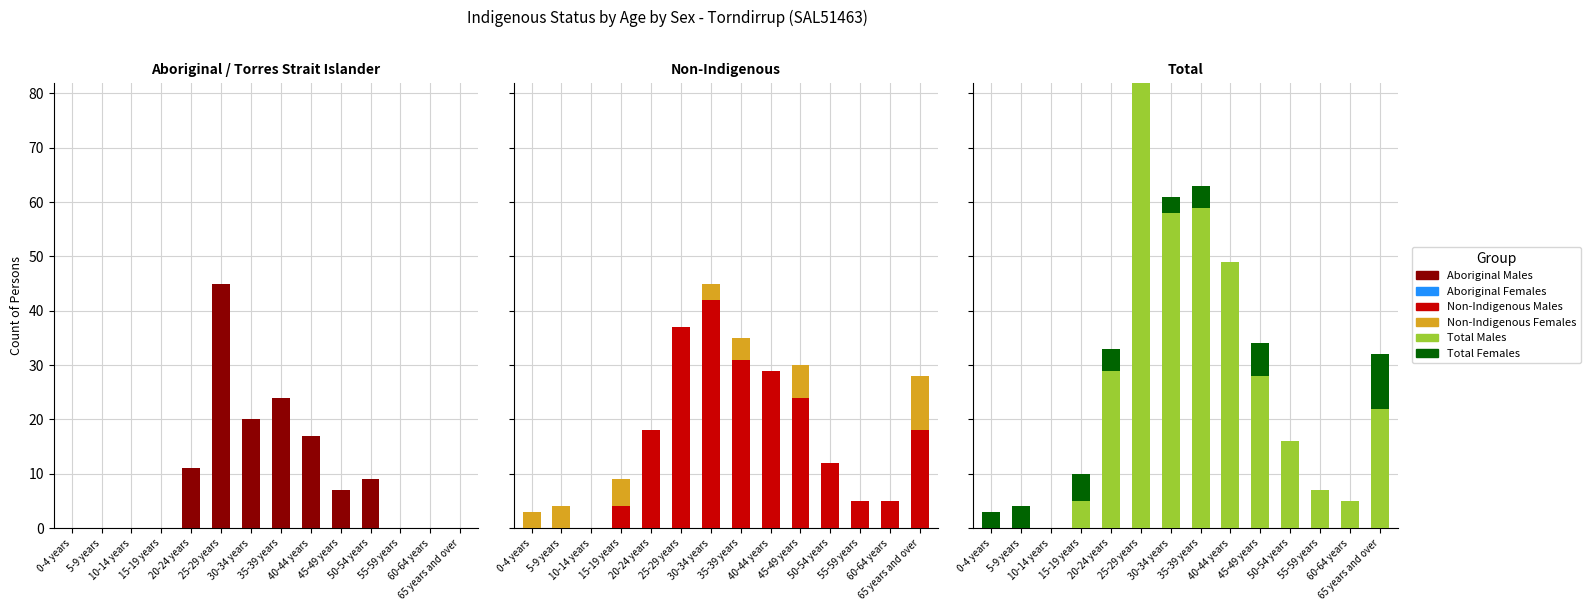

What is the sum of all Aboriginal Males values?

133